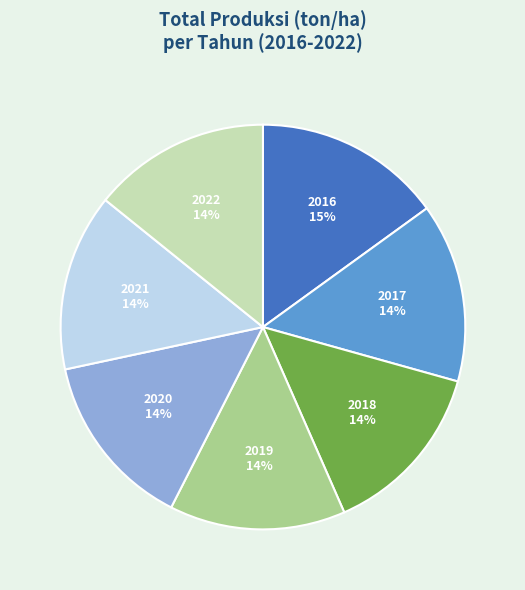

Is there any slice that represents more than half of the pie?

No